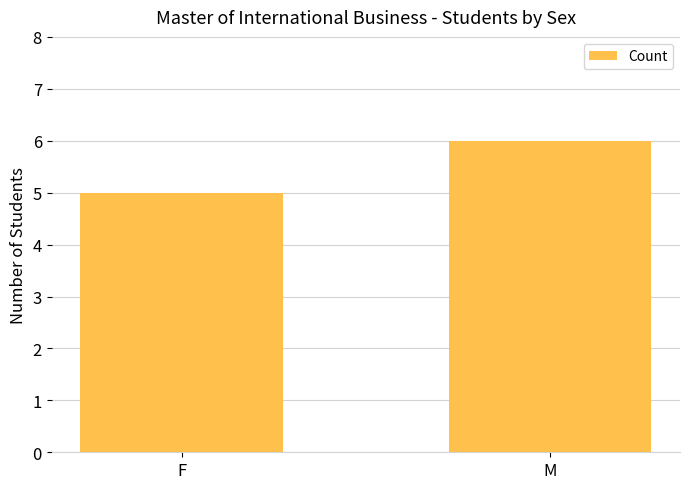

Is it true that the value at M is 10?

False